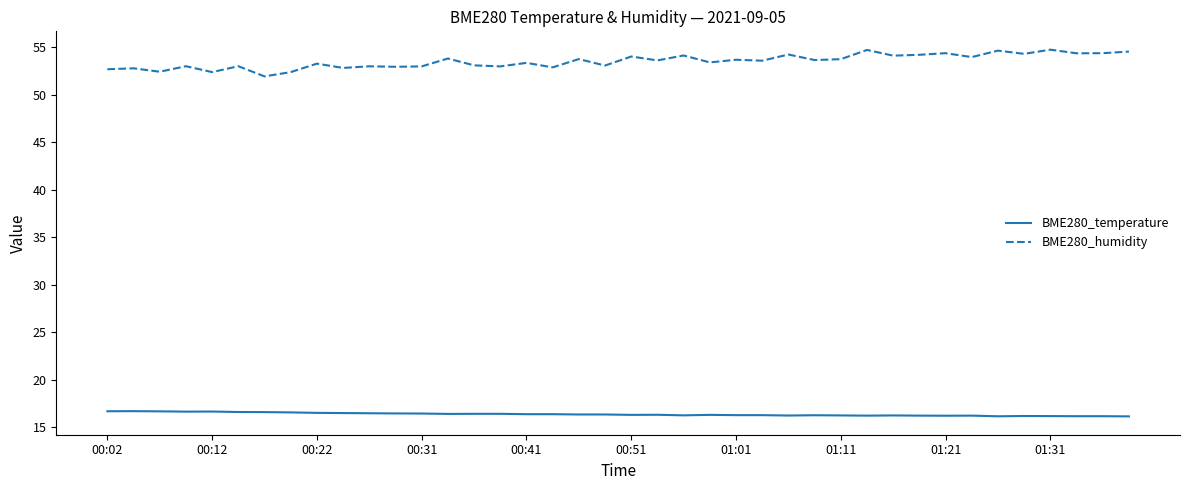

What is the difference between the maximum and minimum values in the BME280_humidity series?

2.8